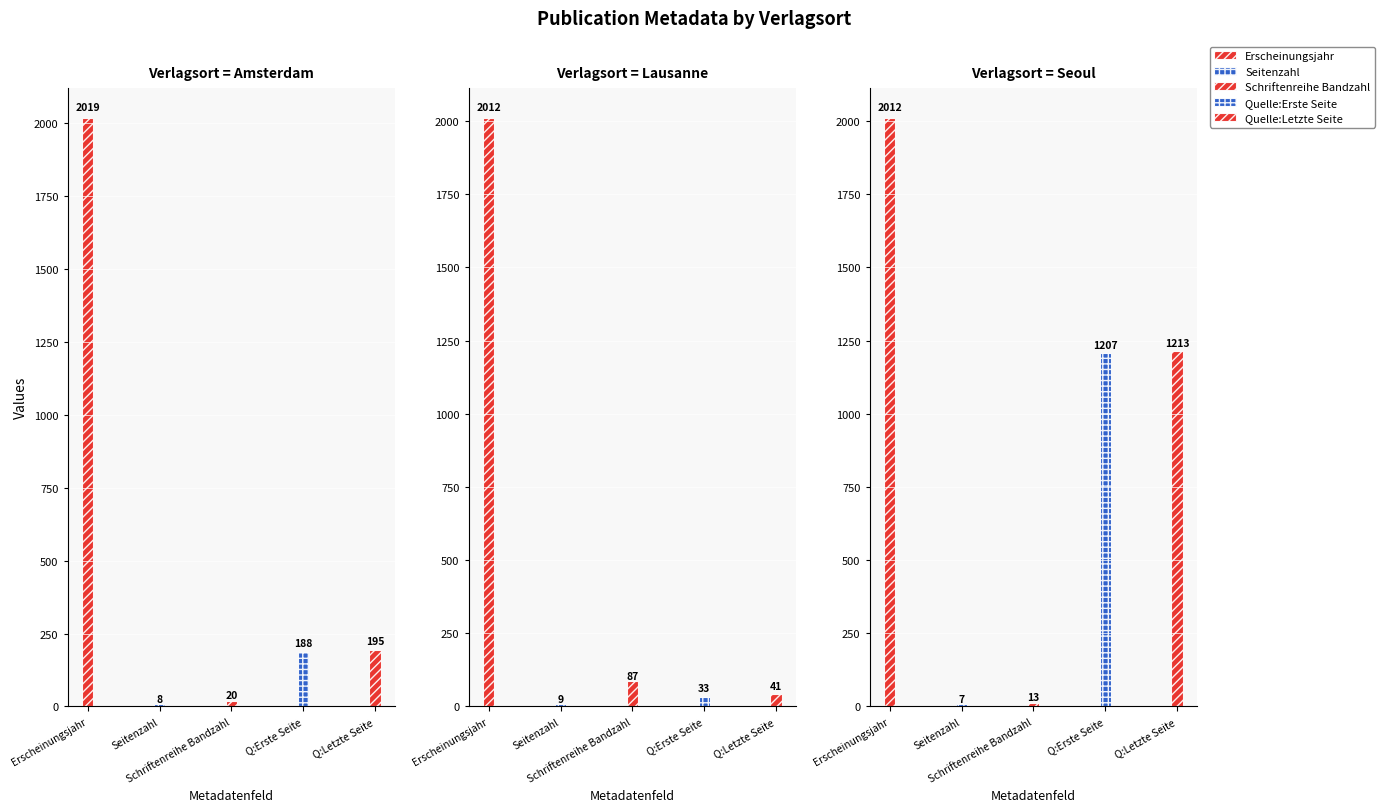

Count the number of data series in this chart.

5